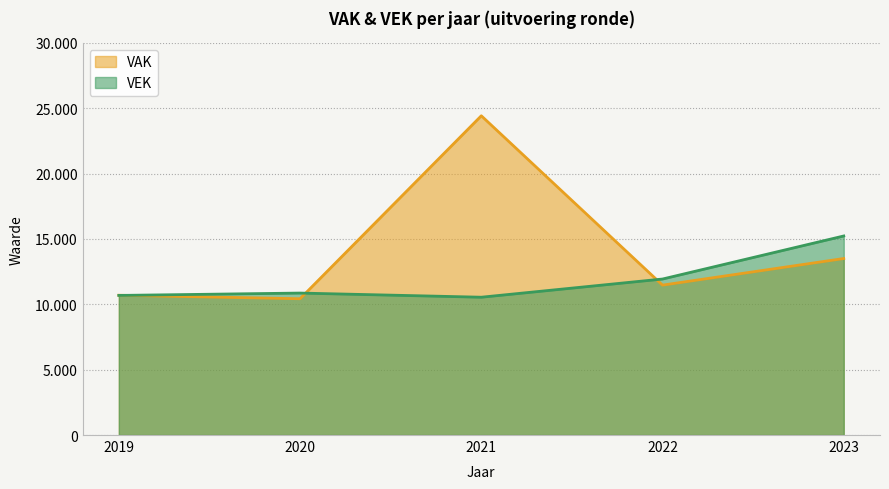

What is the value of the VEK point at the 3rd from the left?

10545